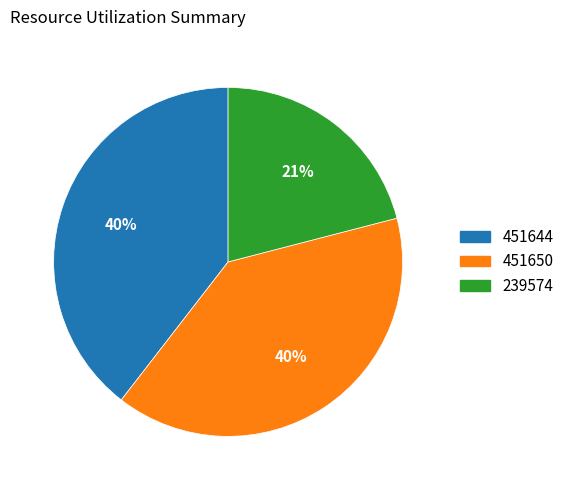

The 451644 slice represents 29% of the pie. True or false?

False